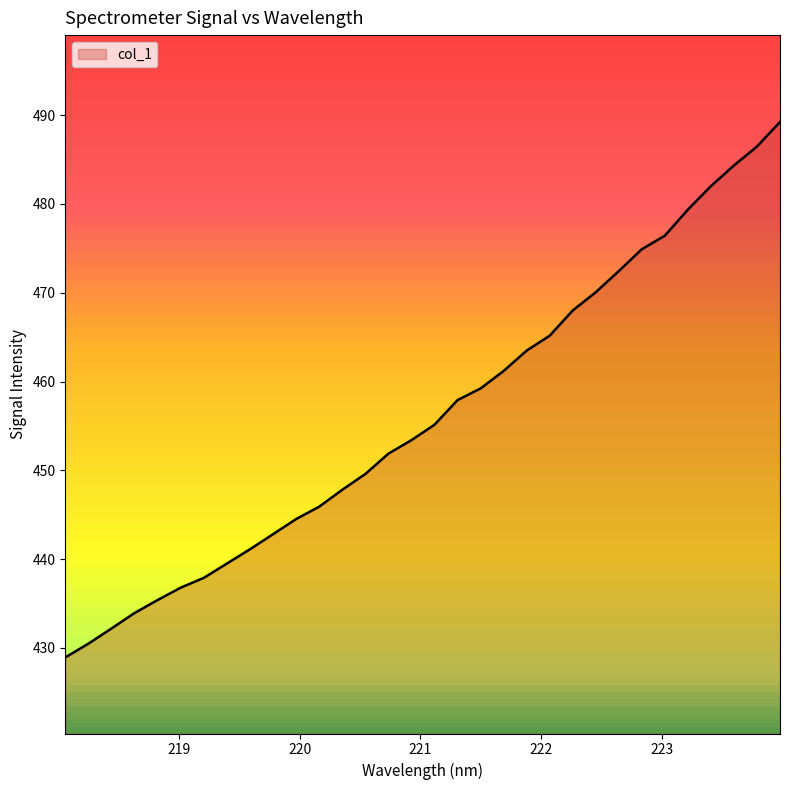

What is the smallest value displayed?

428.9